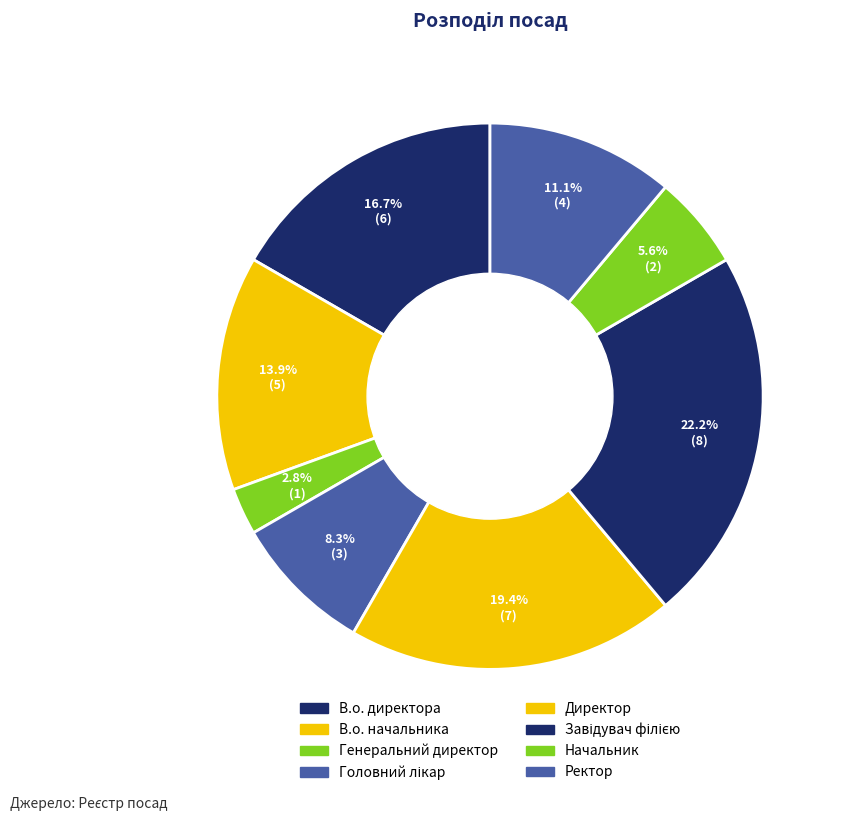

Count the number of slices in the pie.

8